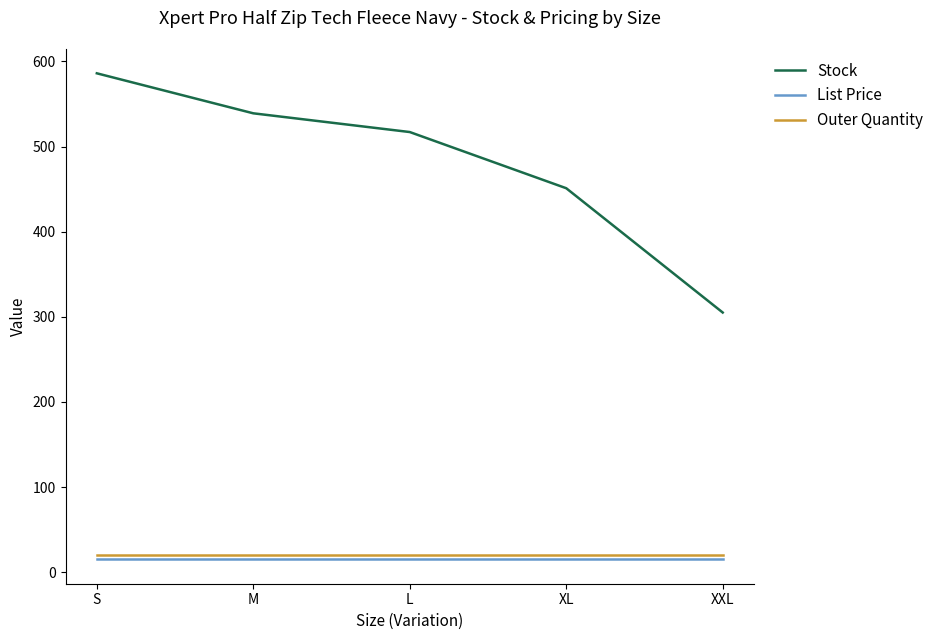

True or false: List Price has a value of 14.9 at S.

True